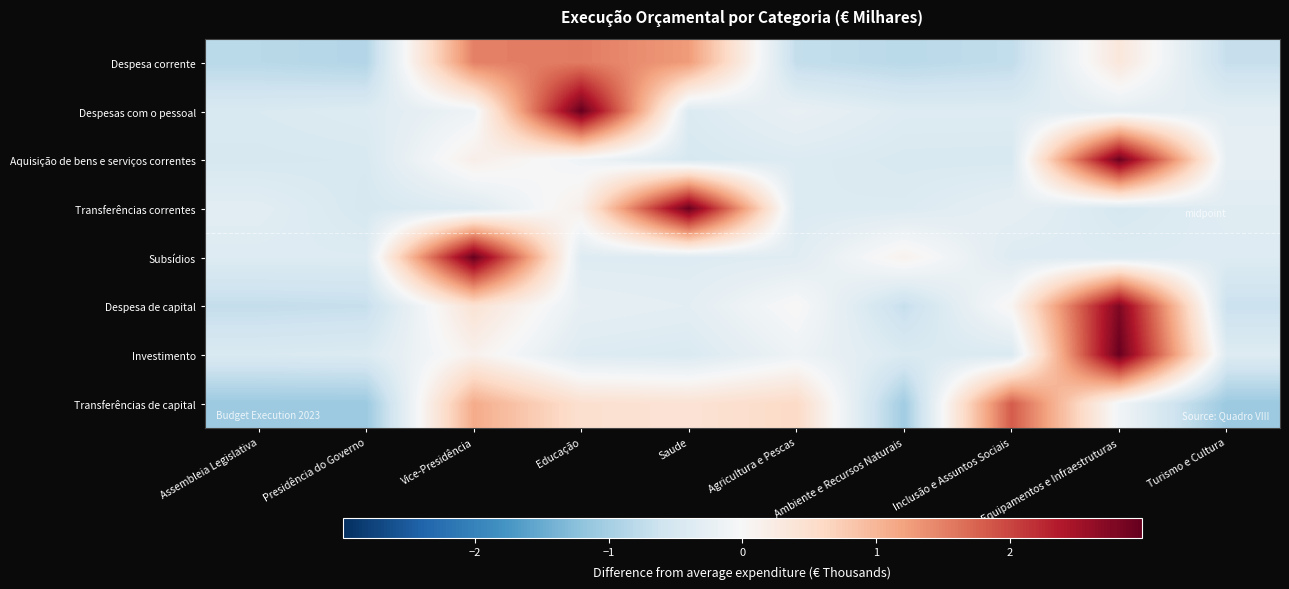

At which category does the chart reach its minimum across all series?

Assembleia Legislativa